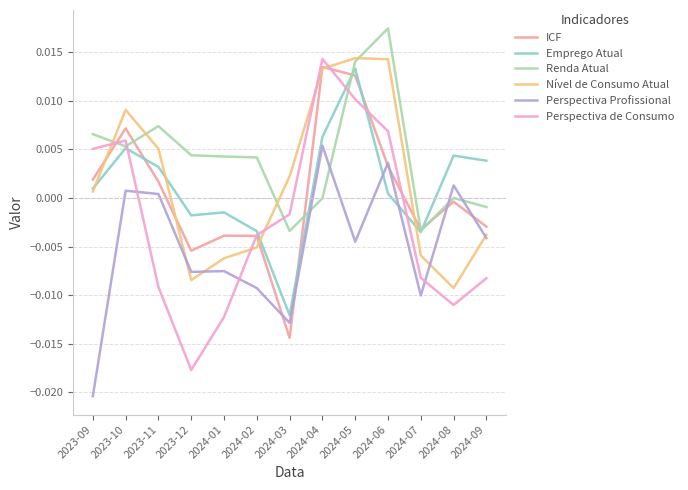

The value of ICF at 2024-09 is -0.0. True or false?

True